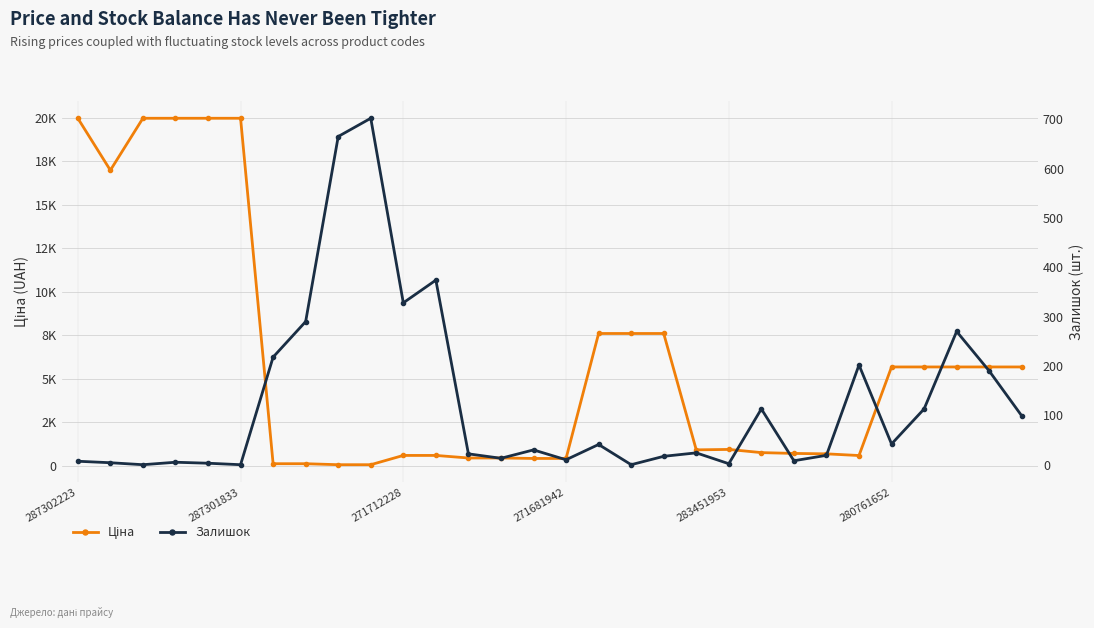

What is the minimum value for Ціна?

57.0